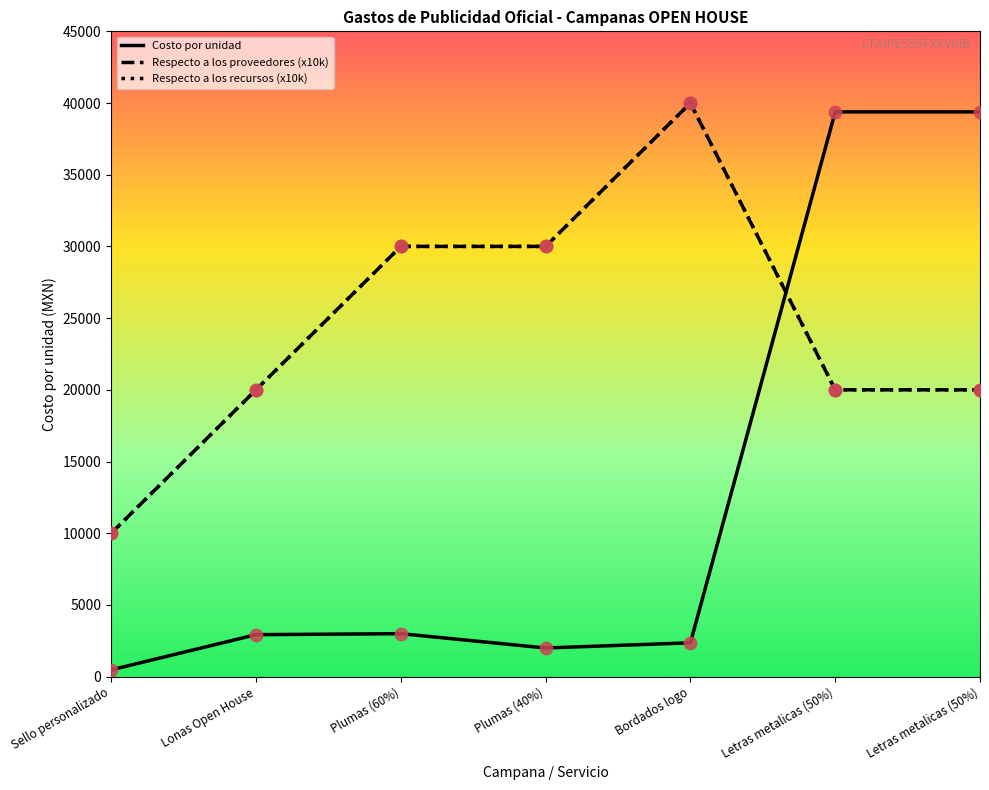

Which series has the largest total across all categories?

Respecto a los proveedores (x10k)